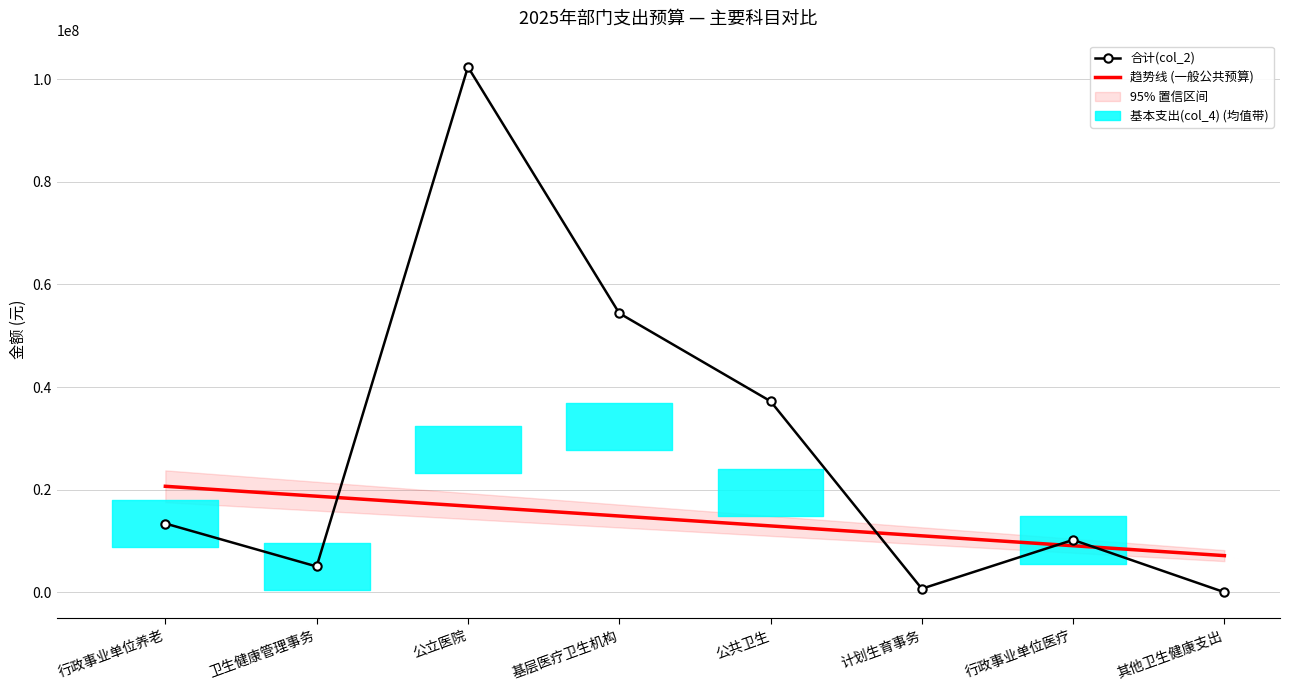

What is the maximum value for 合计(col_2)?

102375568.8